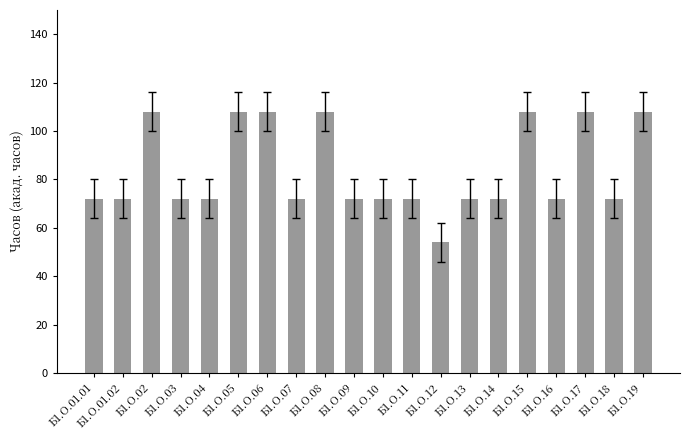

Reading right to left, what are all the values shown in this chart?

Б1.О.19=108	Б1.О.18=72	Б1.О.17=108	Б1.О.16=72	Б1.О.15=108	Б1.О.14=72	Б1.О.13=72	Б1.О.12=54	Б1.О.11=72	Б1.О.10=72	Б1.О.09=72	Б1.О.08=108	Б1.О.07=72	Б1.О.06=108	Б1.О.05=108	Б1.О.04=72	Б1.О.03=72	Б1.О.02=108	Б1.О.01.02=72	Б1.О.01.01=72